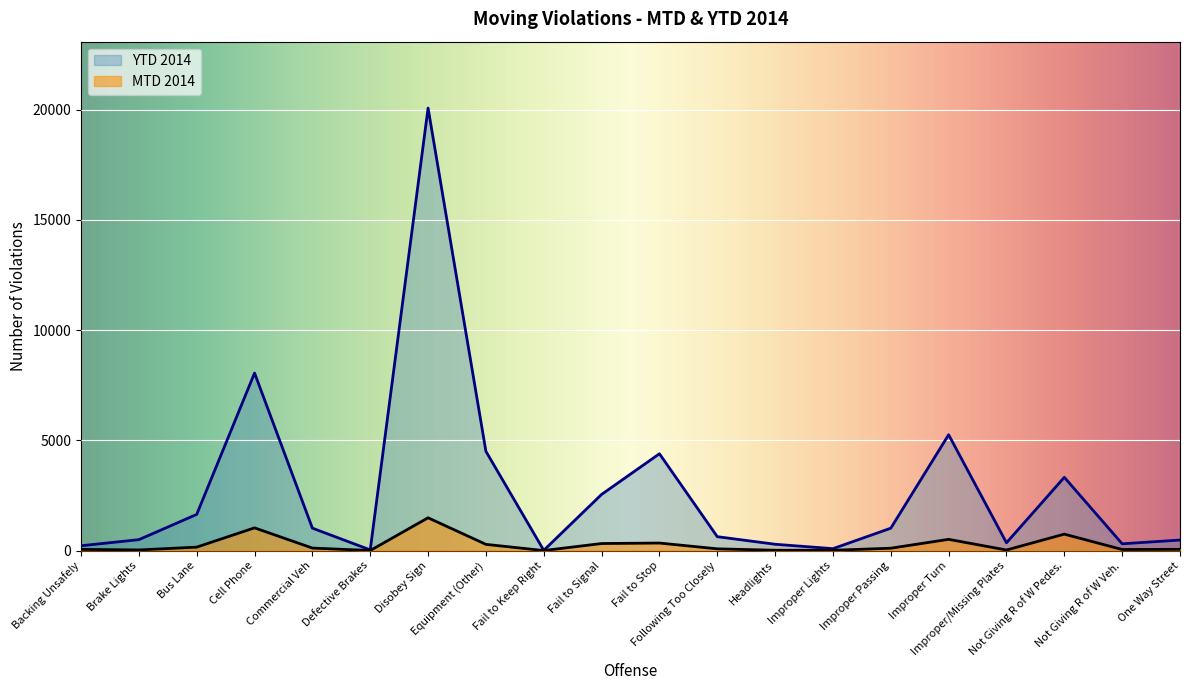

At which category does the chart reach its minimum across all series?

Fail to Keep Right